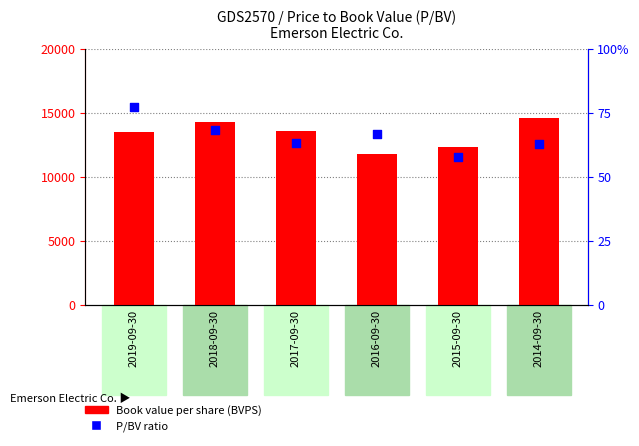

Is the value of P/BV ratio at 2017-09-30 greater than the value of Book value per share (BVPS) at 2016-09-30?

Yes